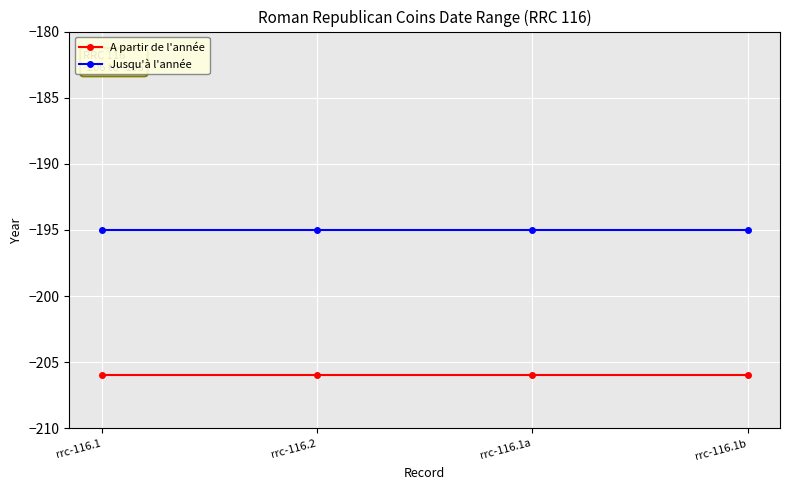

What is the total value across all series at rrc-116.1b?

-401